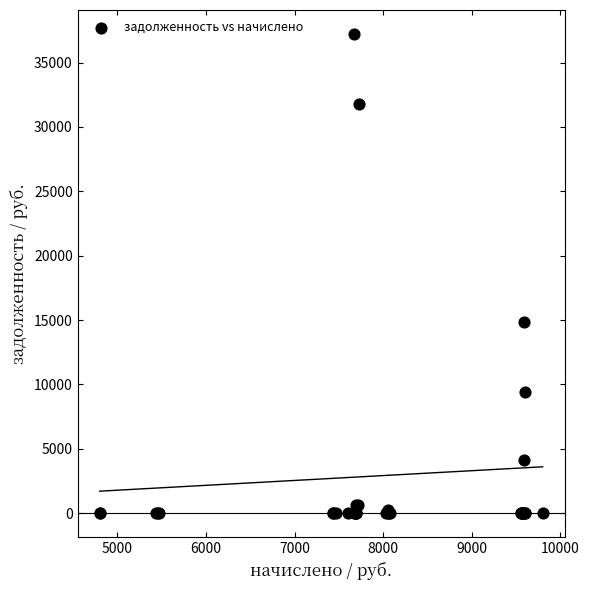

What Y value in the scatter plot is closest to 18612?

14888.3